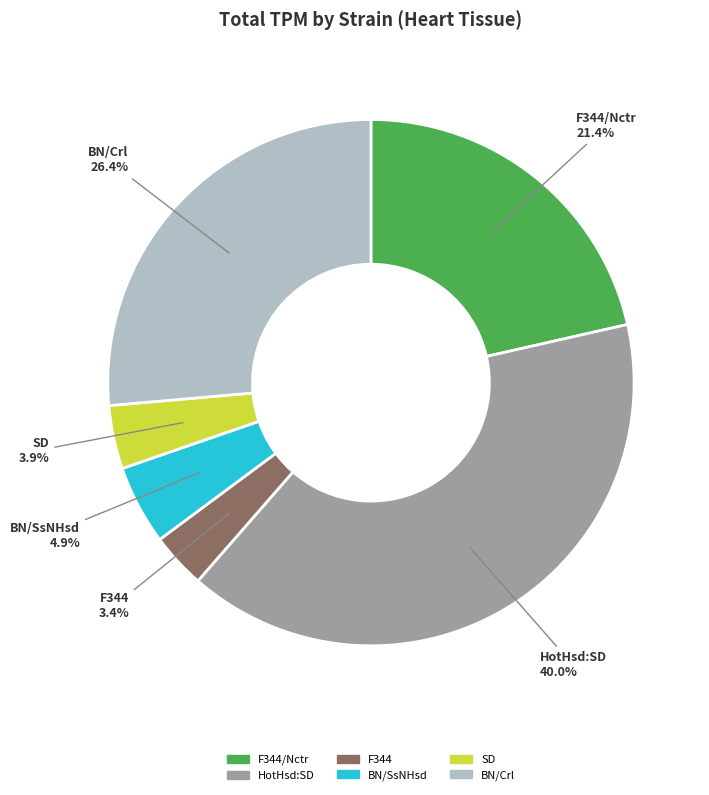

Does any single category account for the majority?

No